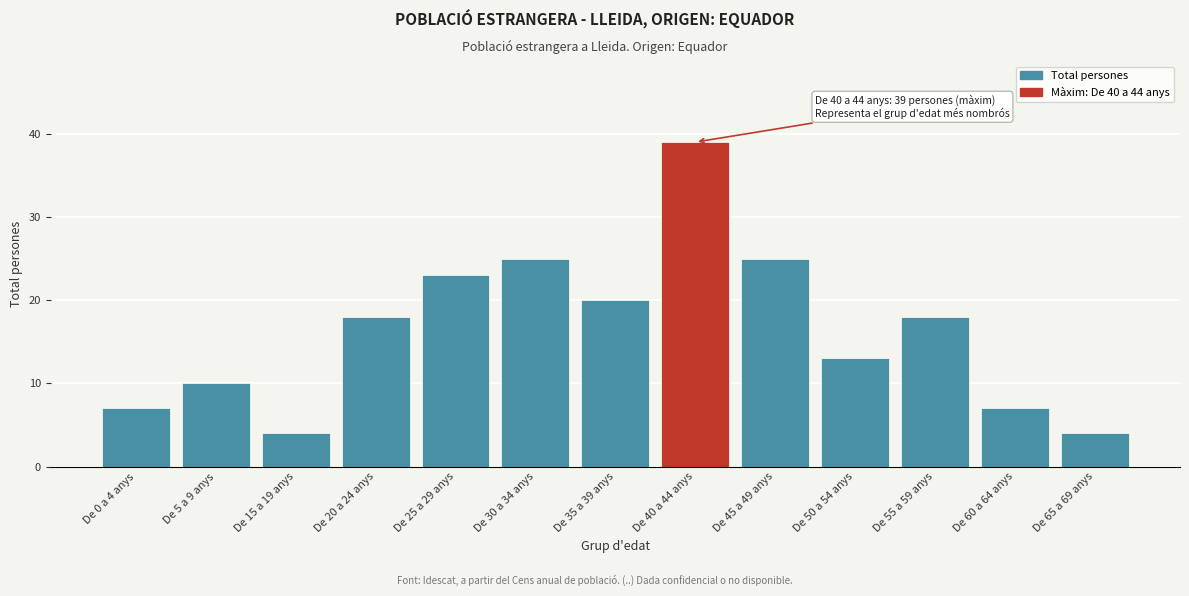

Reading left to right, transcribe all the data shown in this chart.

De 0 a 4 anys=7	De 5 a 9 anys=10	De 15 a 19 anys=4	De 20 a 24 anys=18	De 25 a 29 anys=23	De 30 a 34 anys=25	De 35 a 39 anys=20	De 40 a 44 anys=39	De 45 a 49 anys=25	De 50 a 54 anys=13	De 55 a 59 anys=18	De 60 a 64 anys=7	De 65 a 69 anys=4